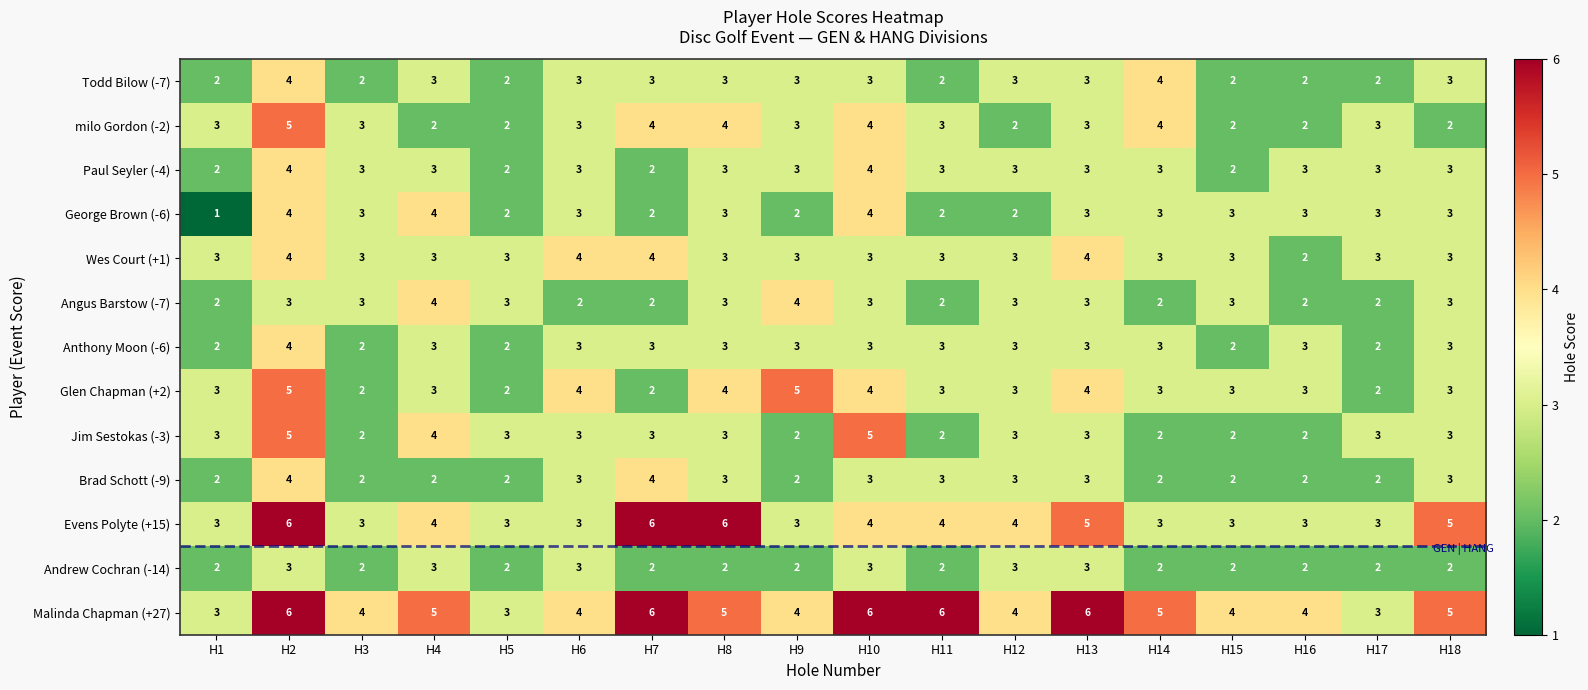

Which category has the lowest value across all series?

H1